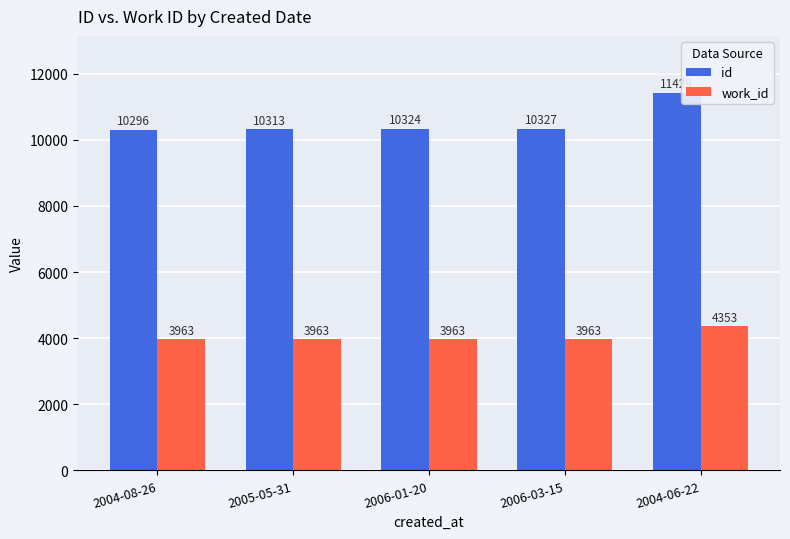

What is the value of the id bar at the 3rd from the left?

10324